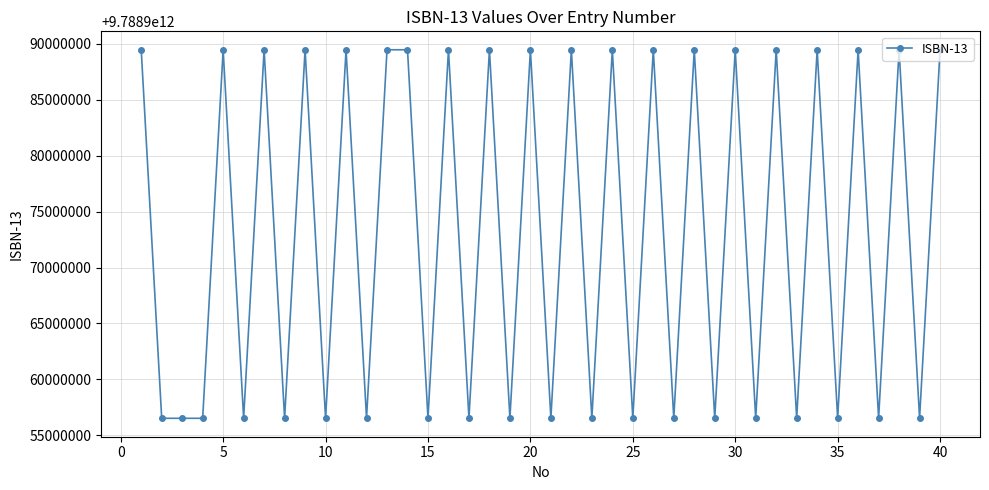

True or false: there are more than 2 points higher than both neighbors.

True